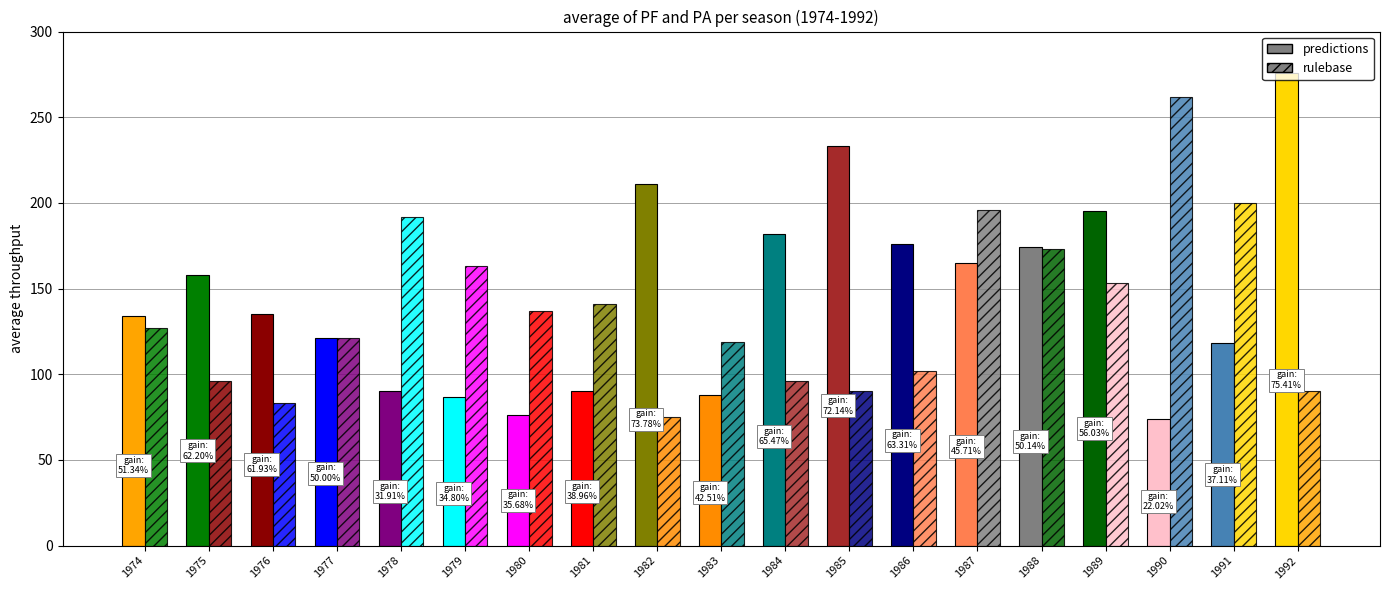

At which label does PF first exceed 135?

1975